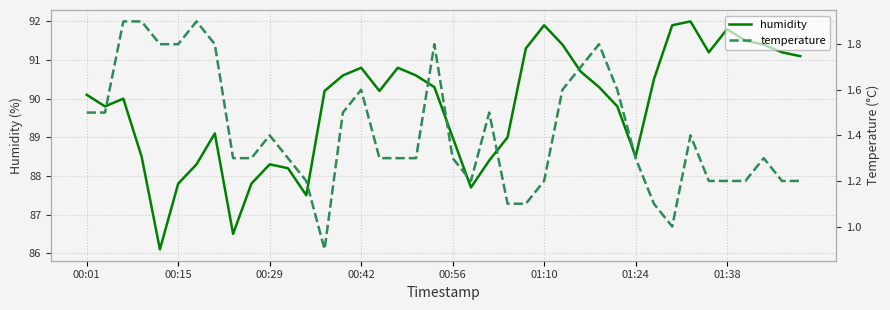

The value of humidity at 00:56 is 131.2. True or false?

False